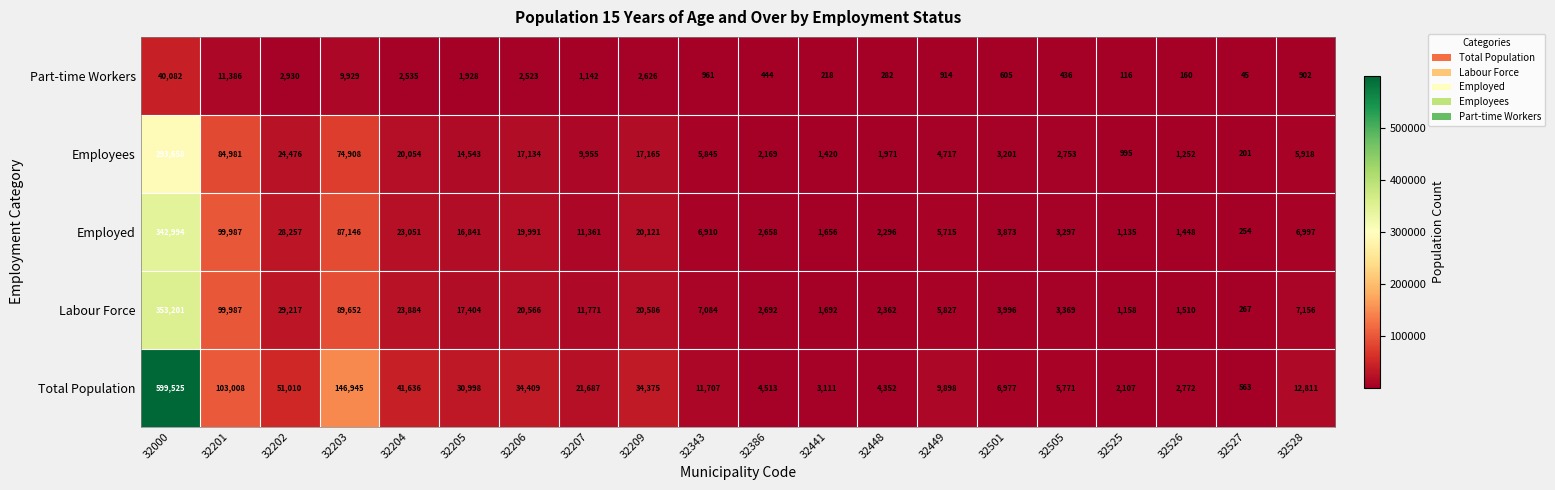

Which series has the largest total across all categories?

Total Population